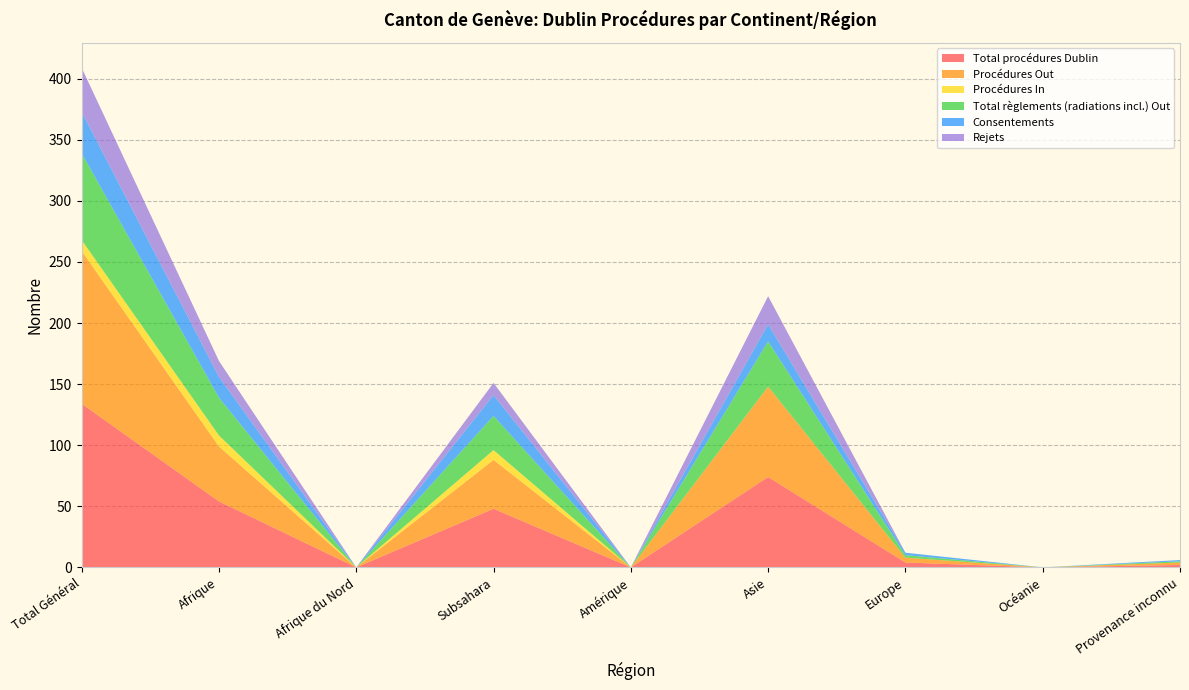

Reading left to right, what are all the values shown in this chart?

Total procédures Dublin: 134	54	0	48	0	74	4	0	2
Procédures Out: 125	45	0	40	0	74	4	0	2
Procédures In: 9	9	0	8	0	0	0	0	0
Total règlements (radiations incl.) Out: 71	31	0	28	0	37	2	0	1
Consentements: 34	17	0	17	0	14	2	0	1
Rejets: 36	13	0	10	0	23	0	0	0